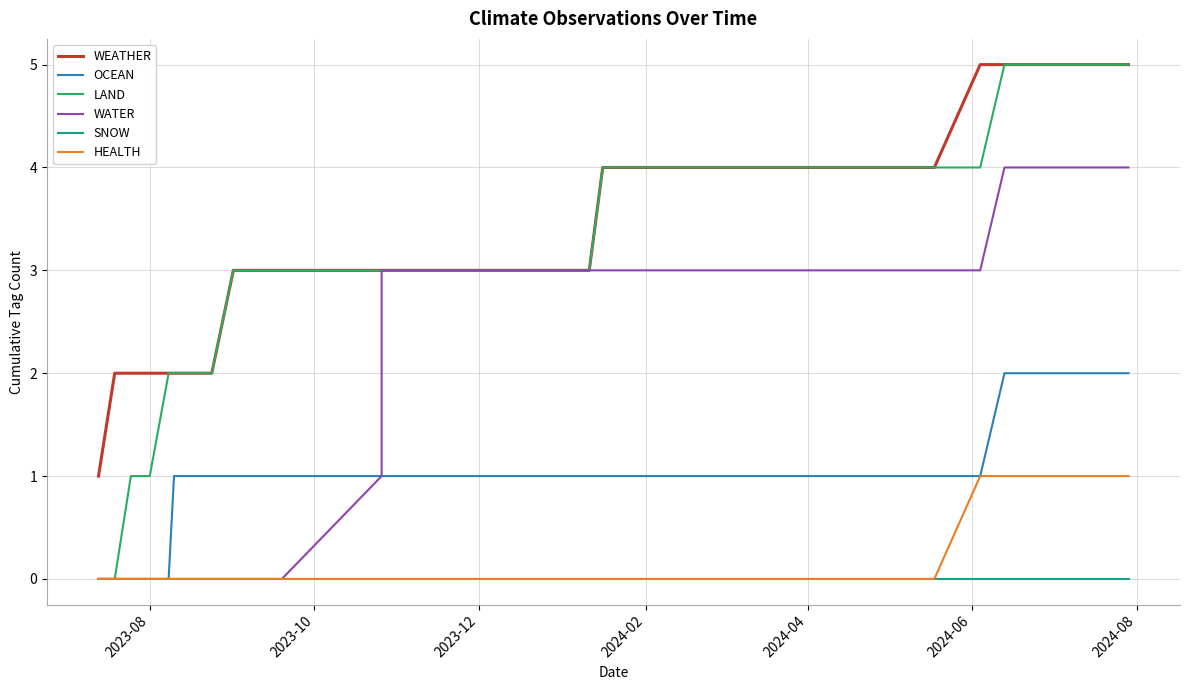

The LAND series shows 1 at 11. True or false?

False